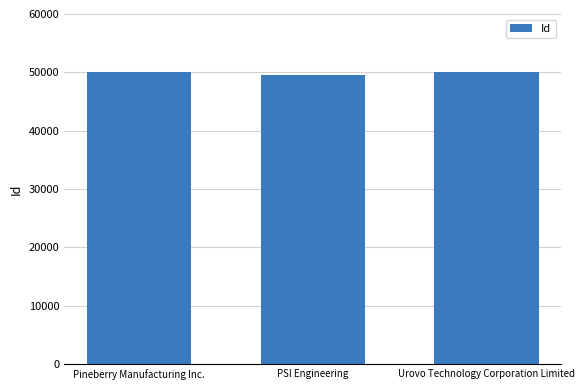

The value at Pineberry Manufacturing Inc. is 50059. True or false?

True